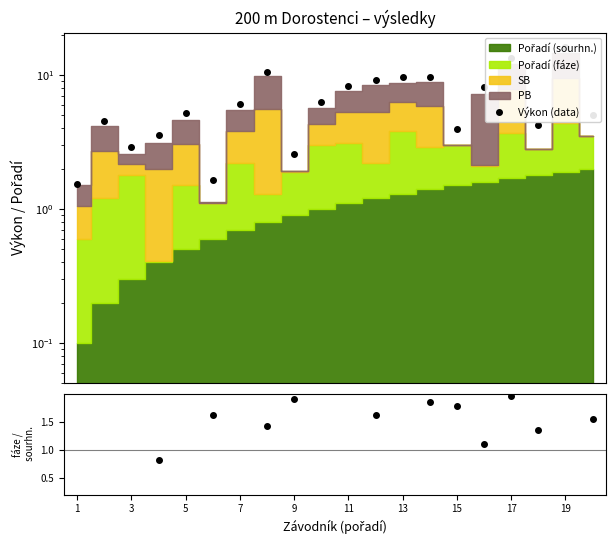

What is the difference between the maximum and second lowest values in the Výkon (data) series?

14.4